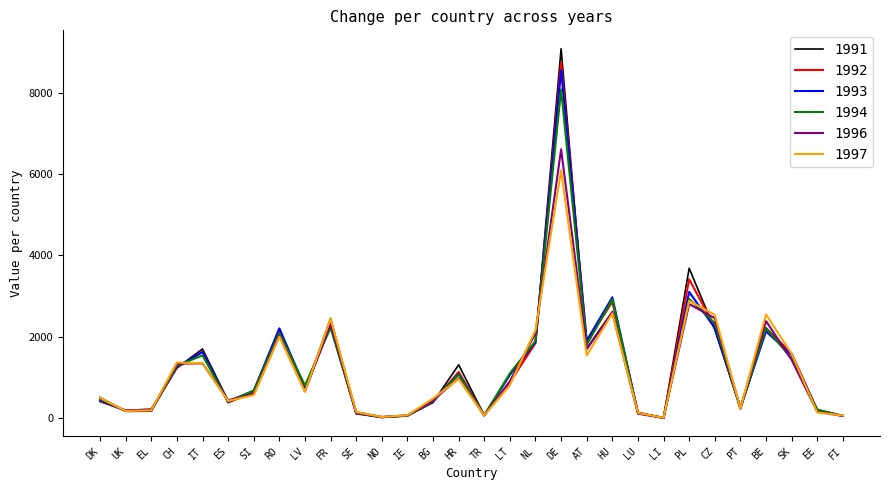

What is the difference between the highest and lowest values at HU?

398